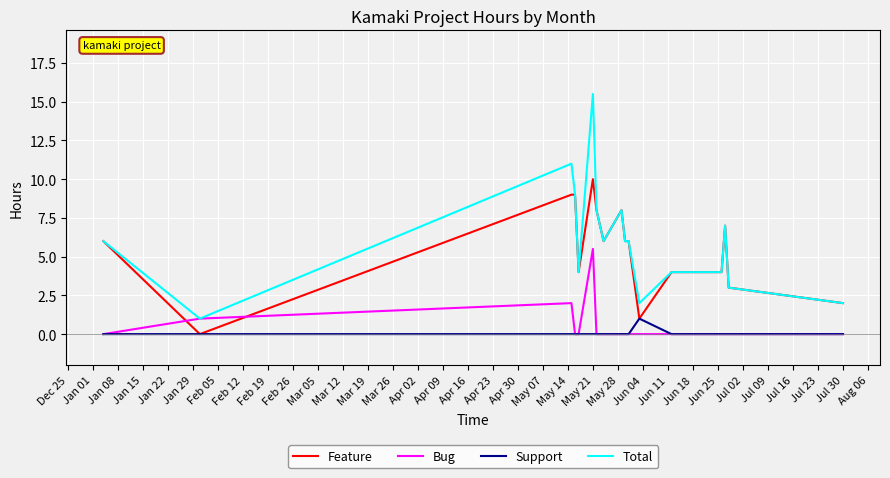

Rank the series by their maximum value, from lowest to highest.

Support, Bug, Feature, Total